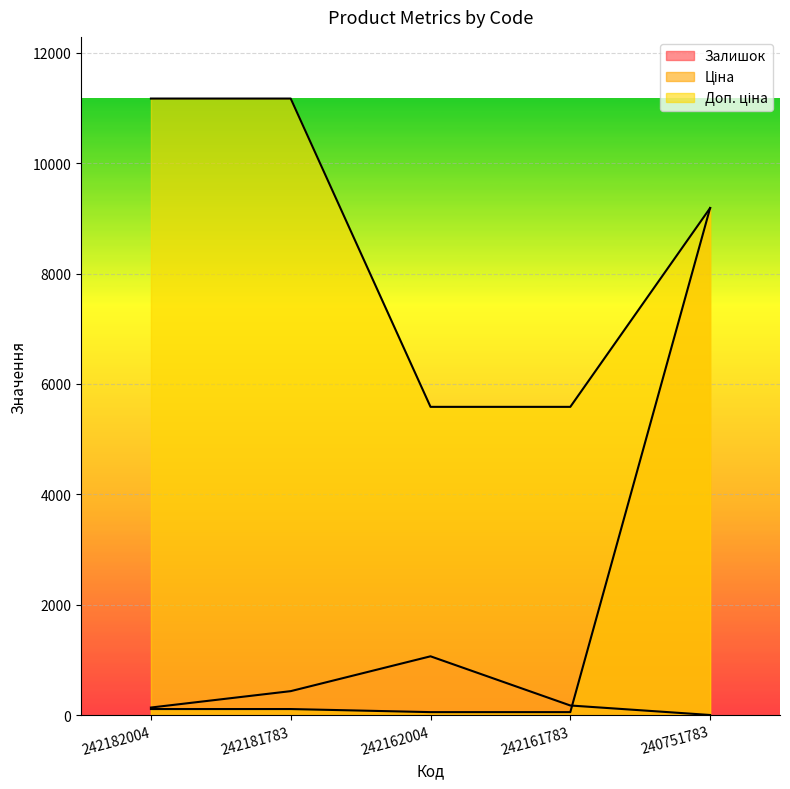

Reading right to left, what are all the values shown in this chart?

Залишок: 4.0	176.0	1067.0	436.0	139.0
Ціна: 9185.9	55.9	55.9	111.7	111.7
Доп. ціна: 9185.9	5585.0	5585.0	11169.0	11169.0